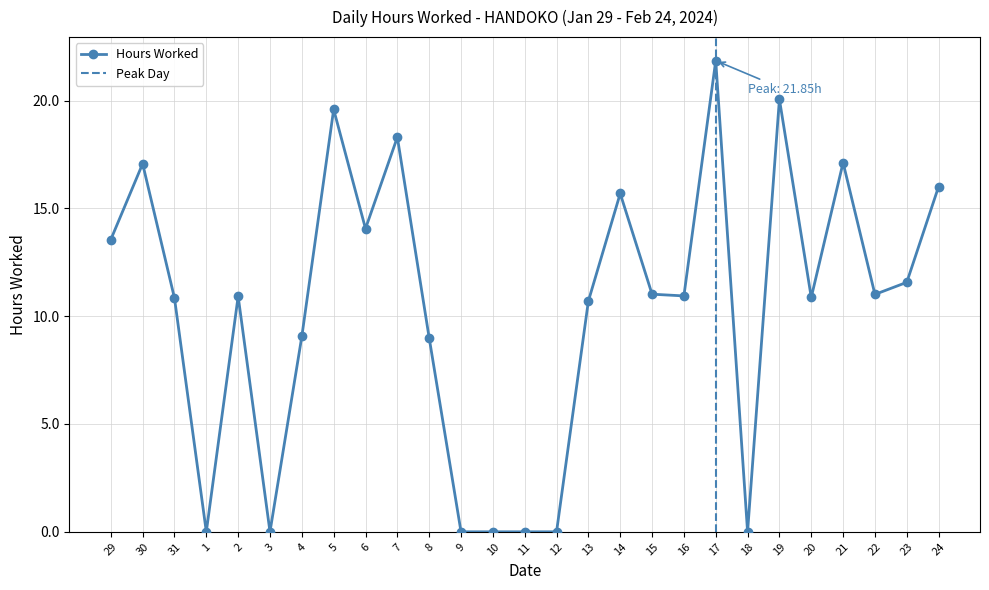

What is the sum of the values at 19 and 14?

35.8